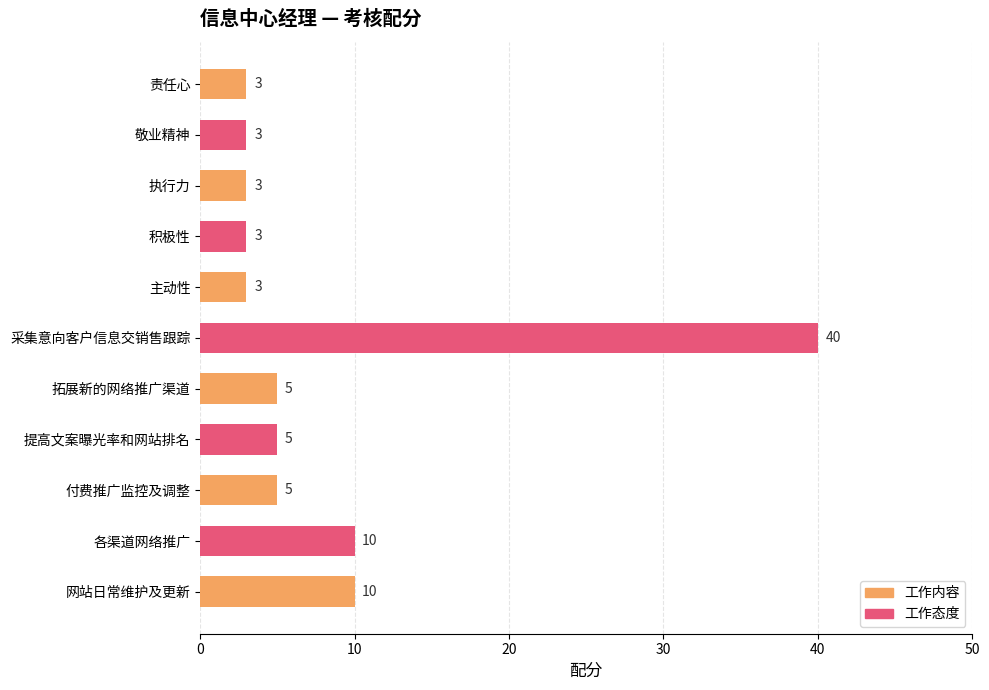

Between 主动性 and 拓展新的网络推广渠道, which is larger?

拓展新的网络推广渠道